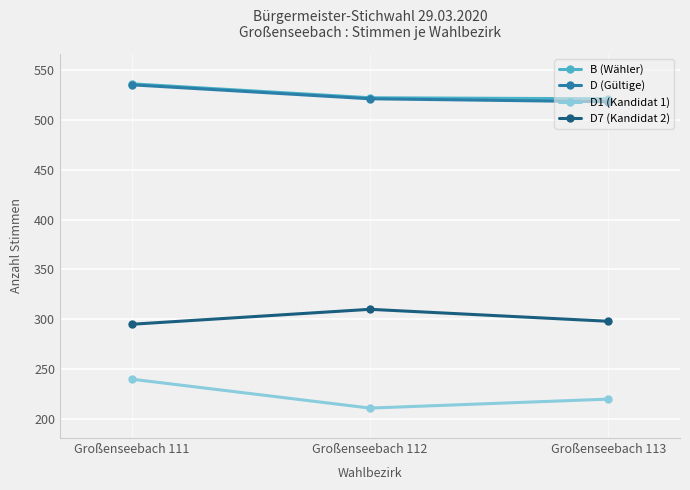

How many D7 (Kandidat 2) values are between 295 and 310?

3